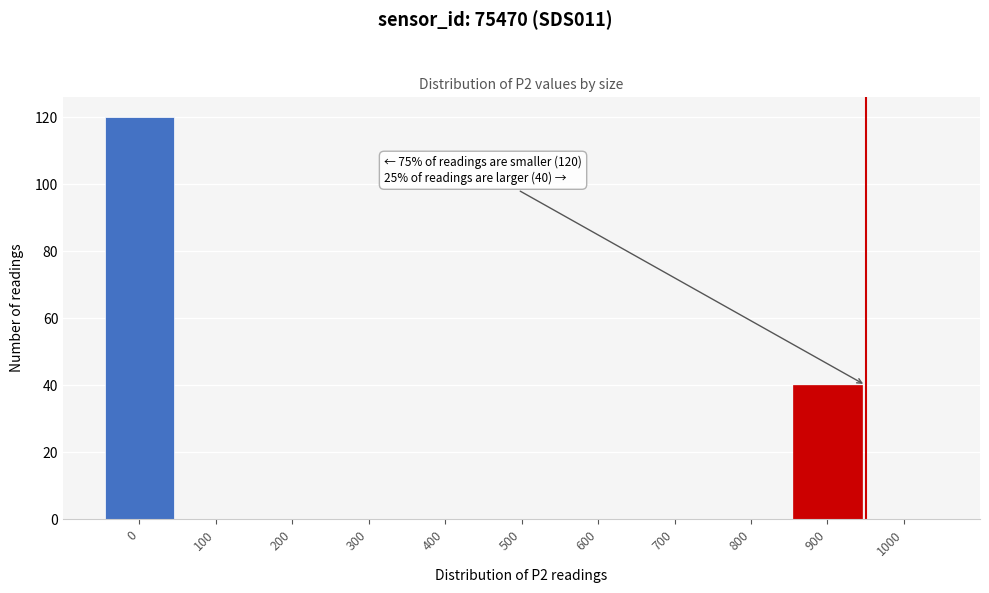

Reading left to right, what are all the values shown in this chart?

0=120	100=0	200=0	300=0	400=0	500=0	600=0	700=0	800=0	900=40	1000=0